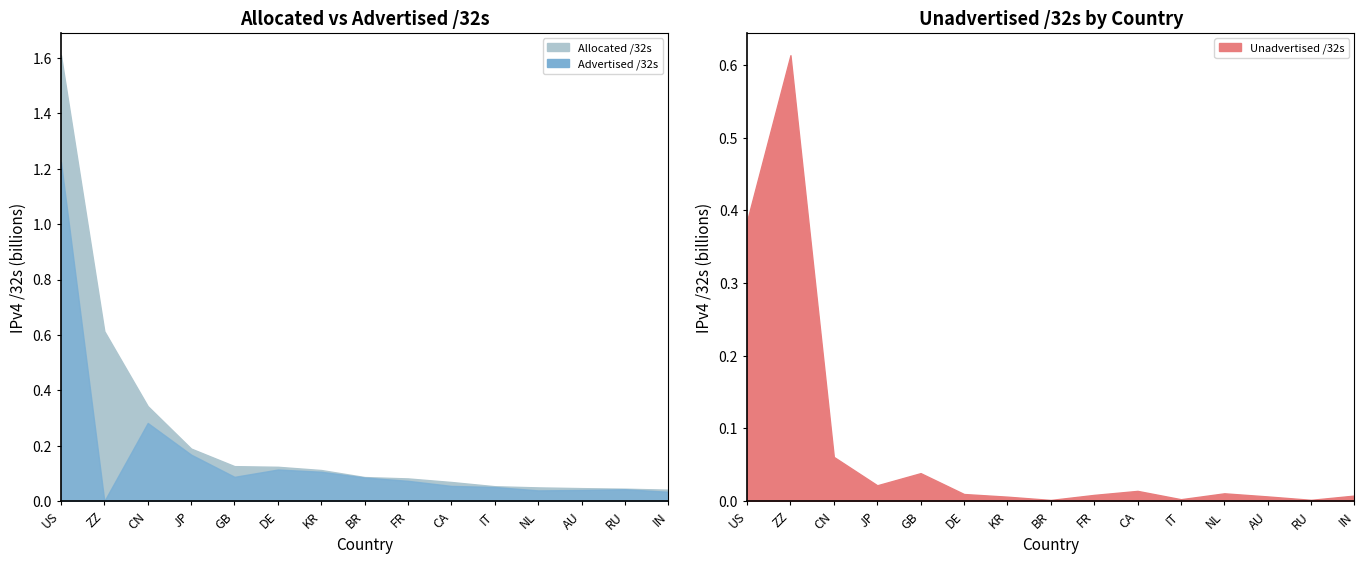

How many lines are shown in the chart?

3